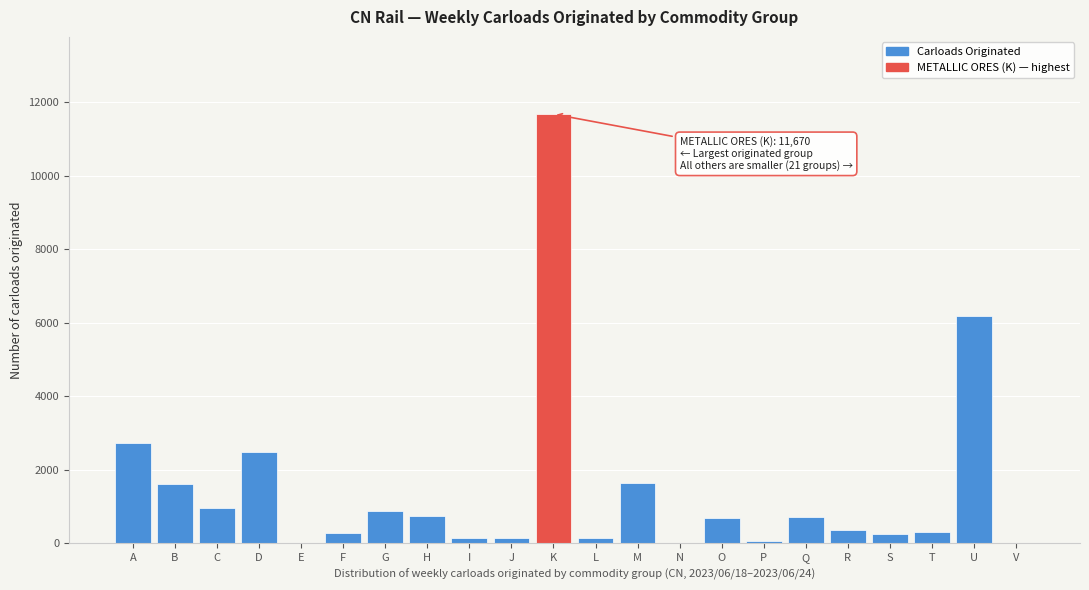

True or false: the data shows 350 at R.

True